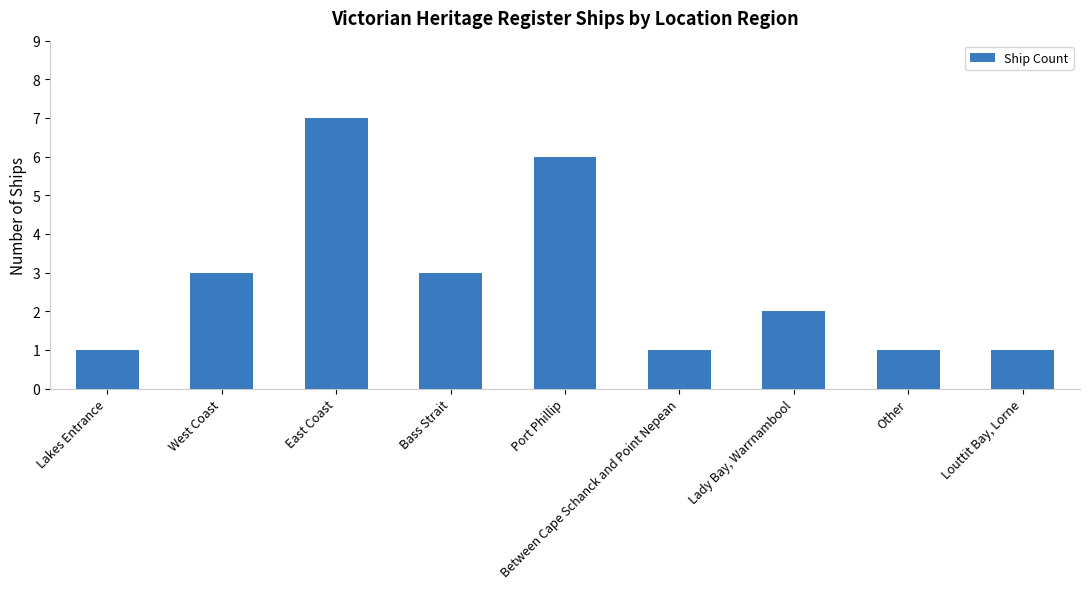

Reading left to right, list all the values displayed in this chart.

1	3	7	3	6	1	2	1	1